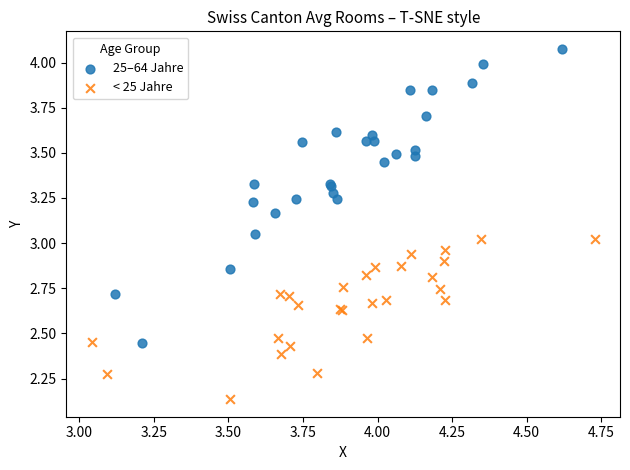

Which series has the largest Y range (max minus min)?

25–64 Jahre